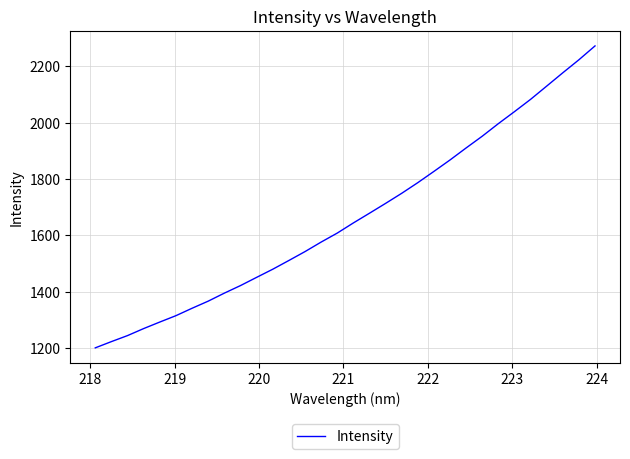

What is the minimum value shown in the chart?

1201.0